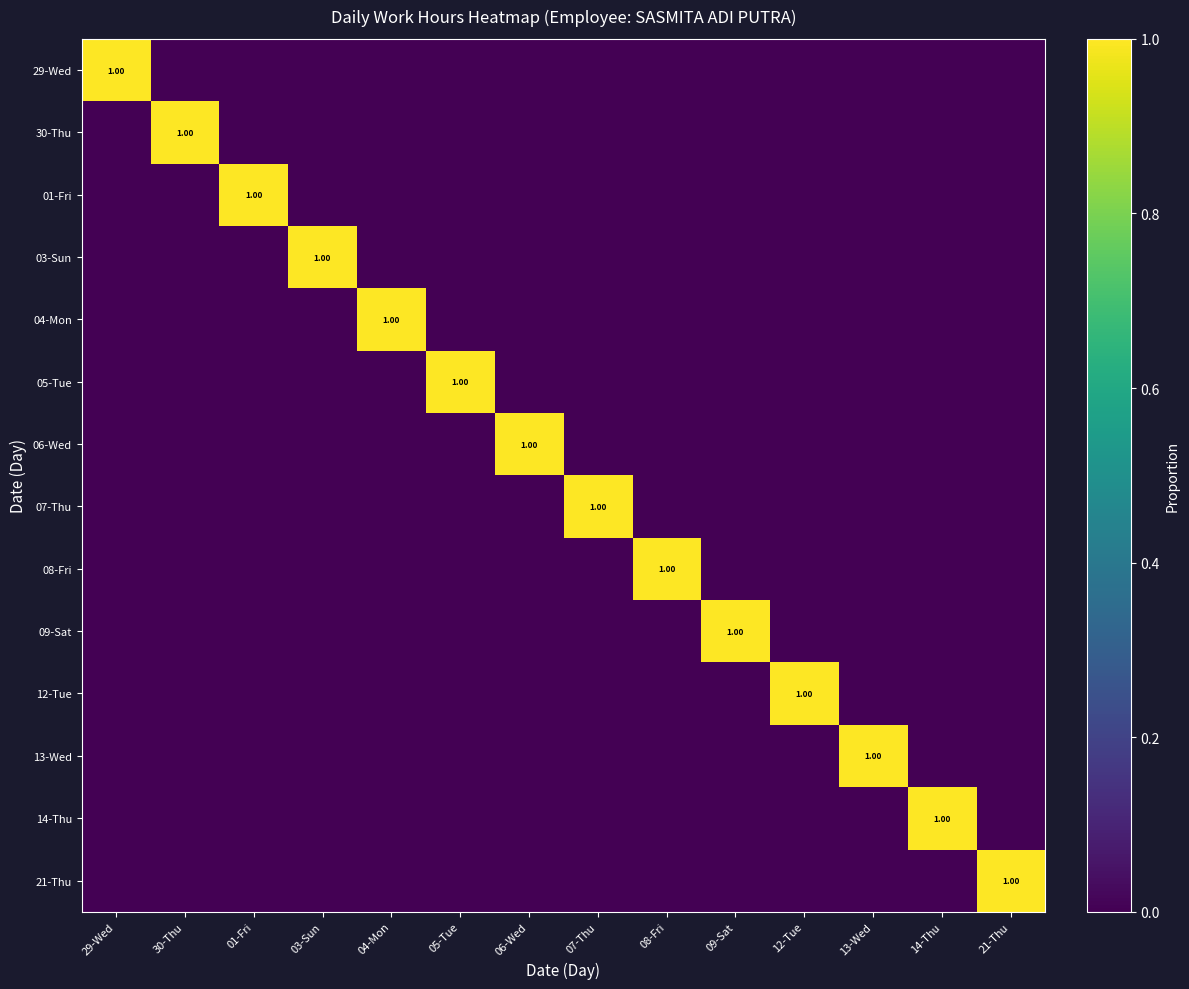

The value of 03-Sun at 04-Mon is 0. True or false?

True